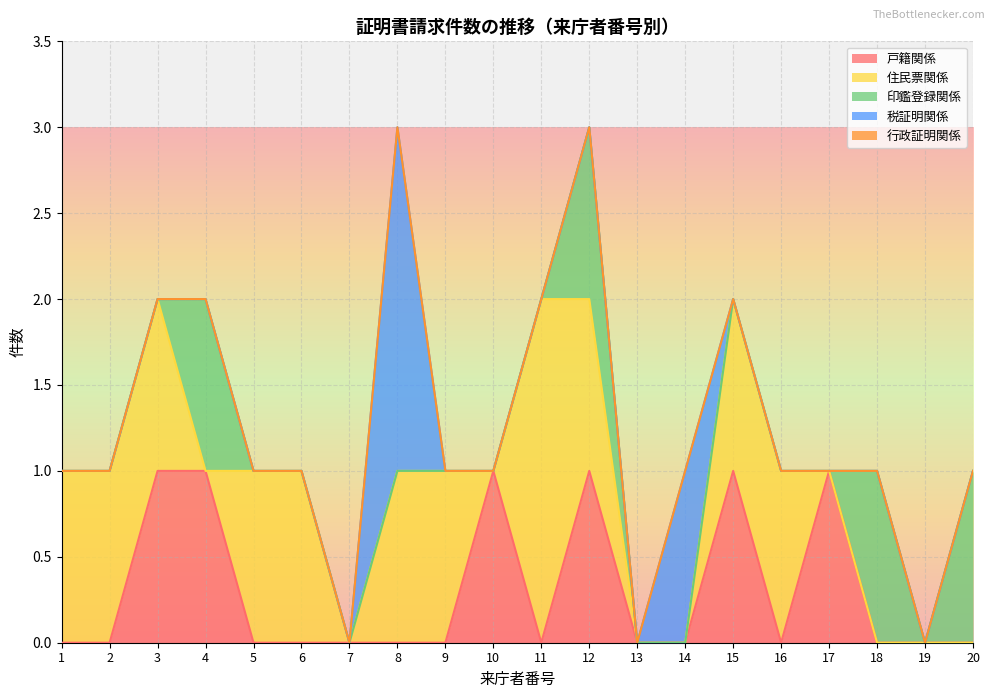

How many intersections are there between 住民票関係 and 印鑑登録関係?

2